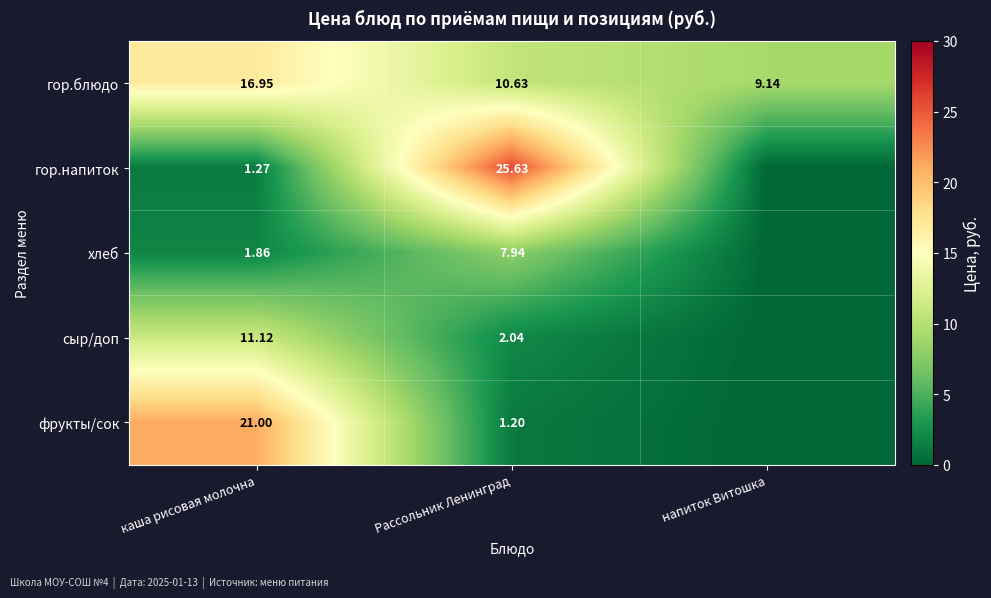

At which label is гор.блюдо closest to 13?

Рассольник Ленинград